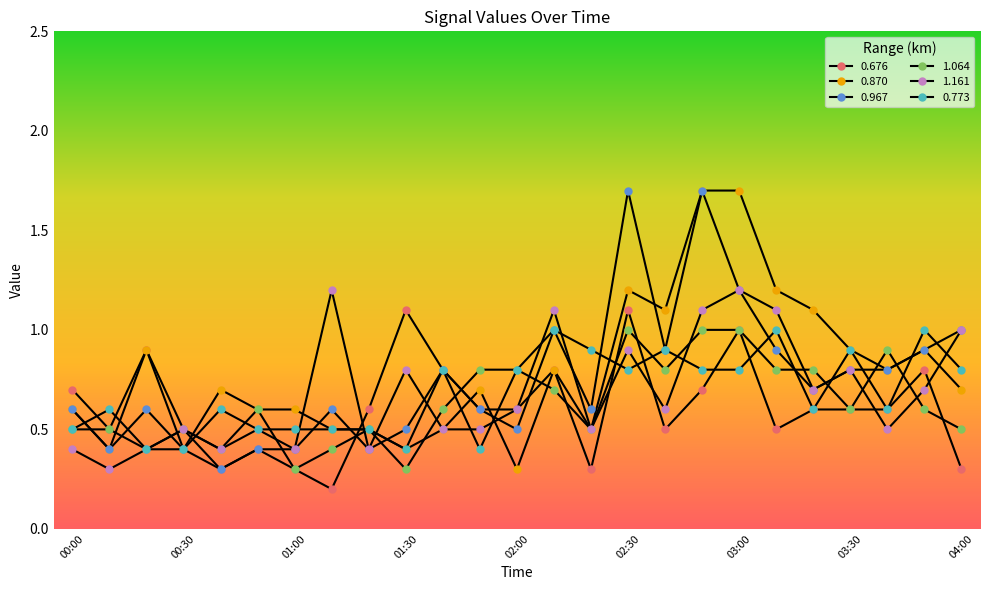

Where is the first local minimum for 0.967?

00:10